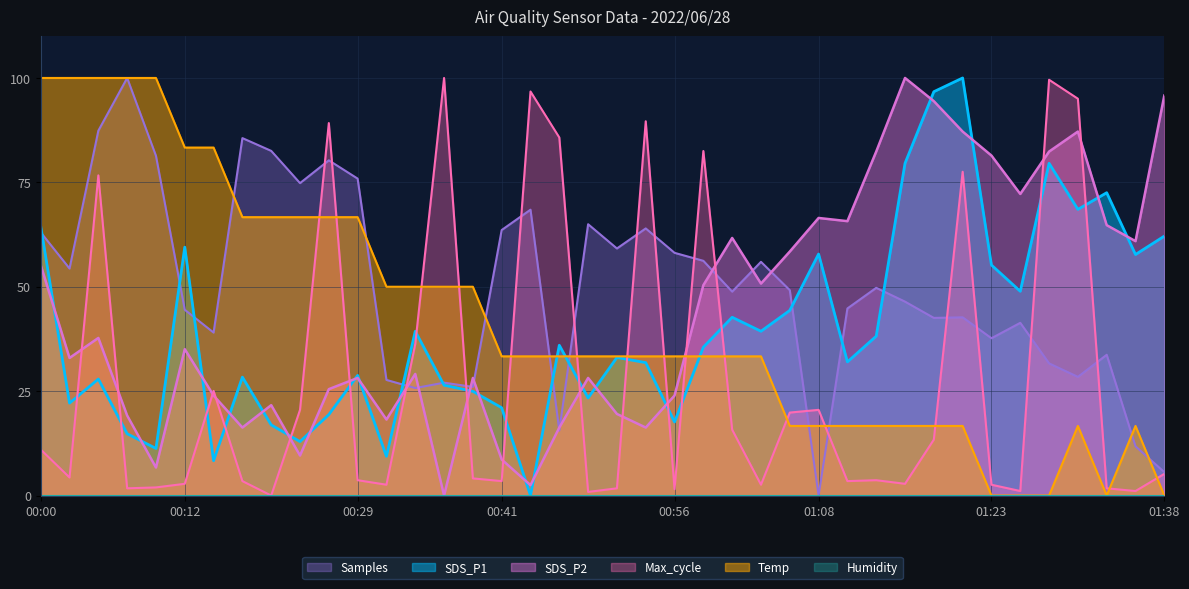

How many values in the Samples series exceed 49?

20